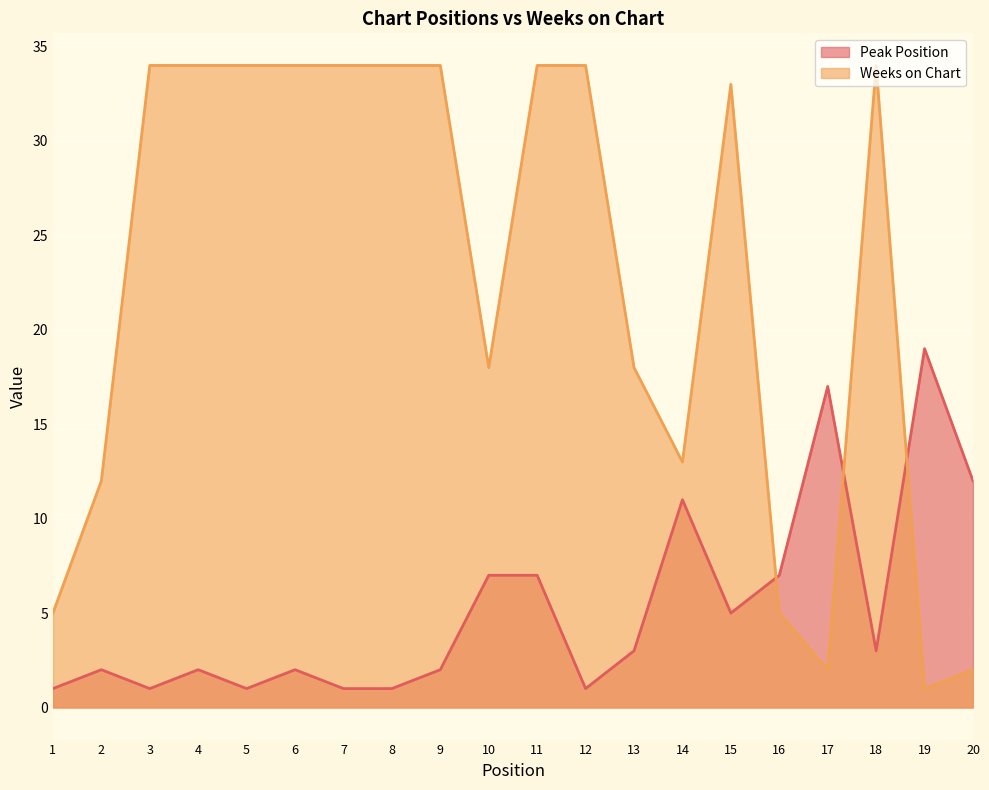

Reading right to left, transcribe all the data shown in this chart.

Peak Position: 20=12	19=19	18=3	17=17	16=7	15=5	14=11	13=3	12=1	11=7	10=7	9=2	8=1	7=1	6=2	5=1	4=2	3=1	2=2	1=1
Weeks on Chart: 20=2	19=1	18=34	17=2	16=5	15=33	14=13	13=18	12=34	11=34	10=18	9=34	8=34	7=34	6=34	5=34	4=34	3=34	2=12	1=5